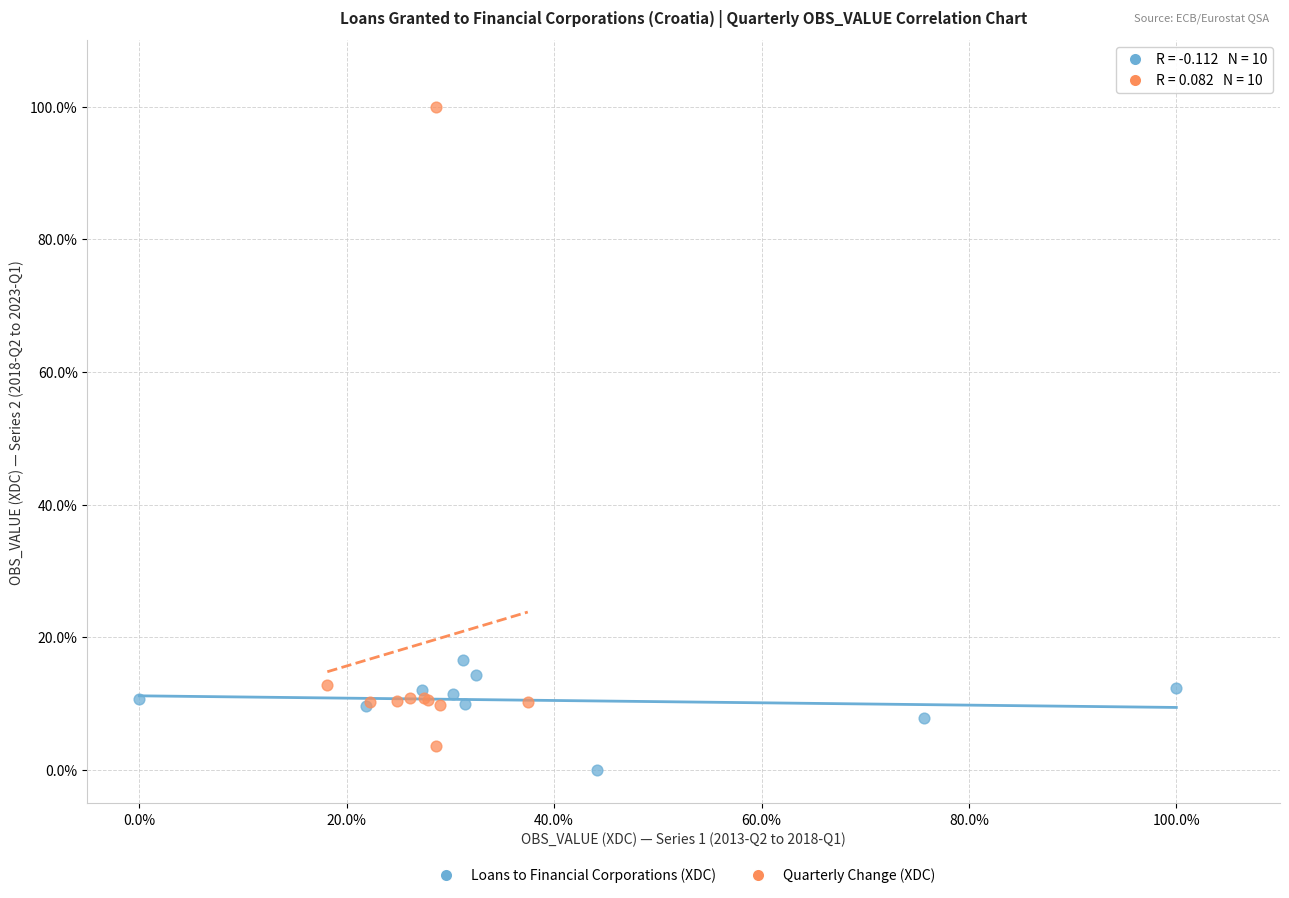

What are all the series names shown in the legend?

Loans to Financial Corporations (XDC), Quarterly Change (XDC)